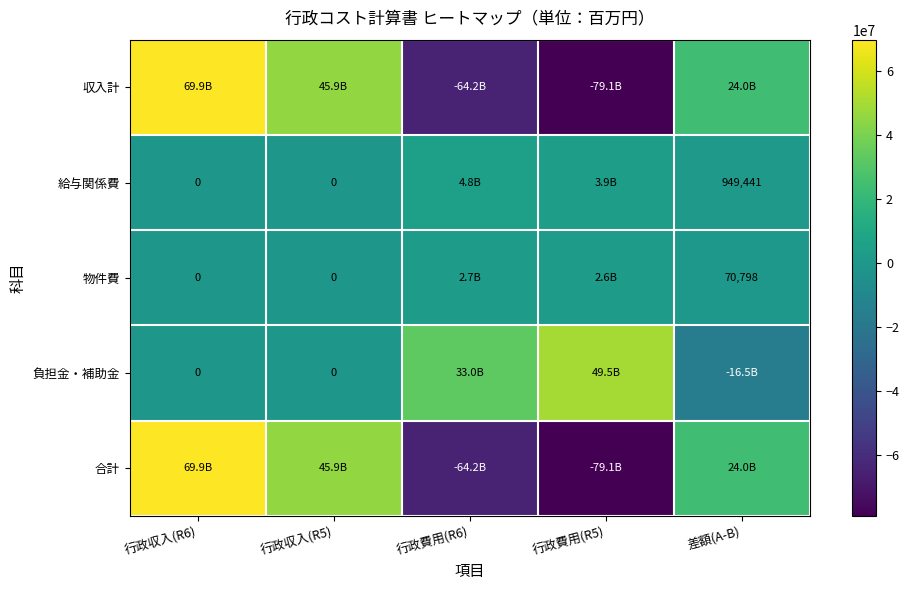

What is the difference between the 給与関係費 values at 差額(A-B) and 行政収入(R6)?

949441